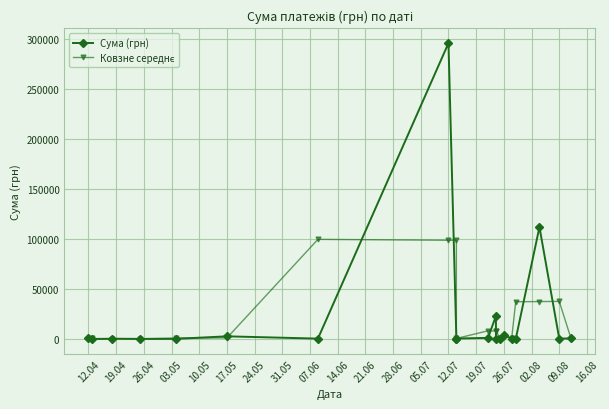

Where is the first local minimum for Ковзне середнє?

26.04